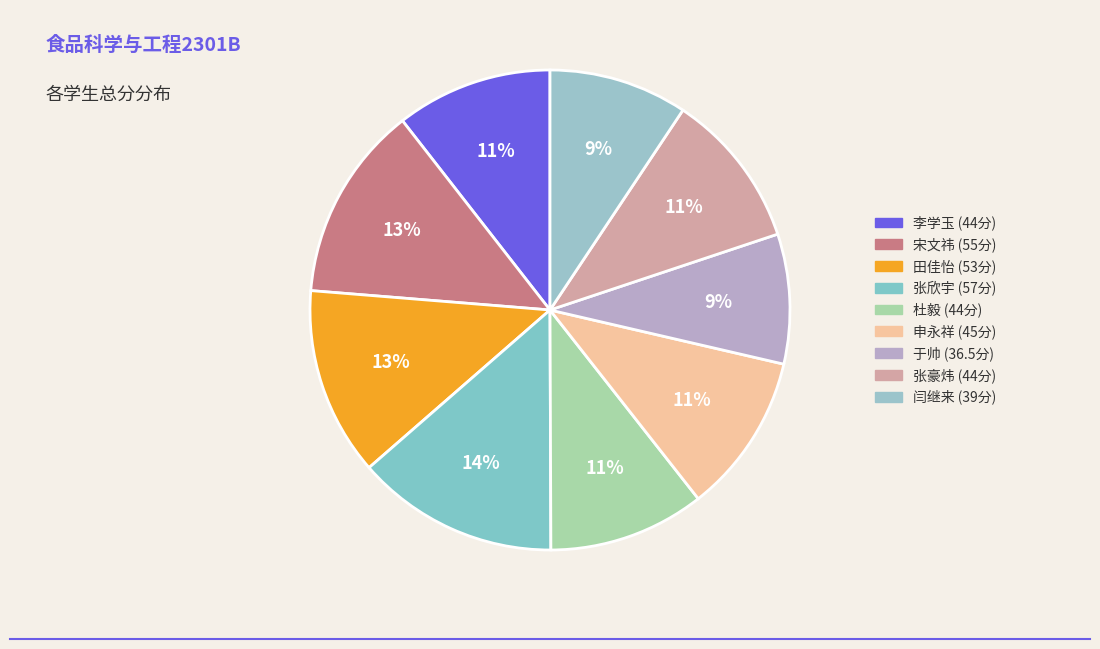

How many segments does this pie chart have?

9